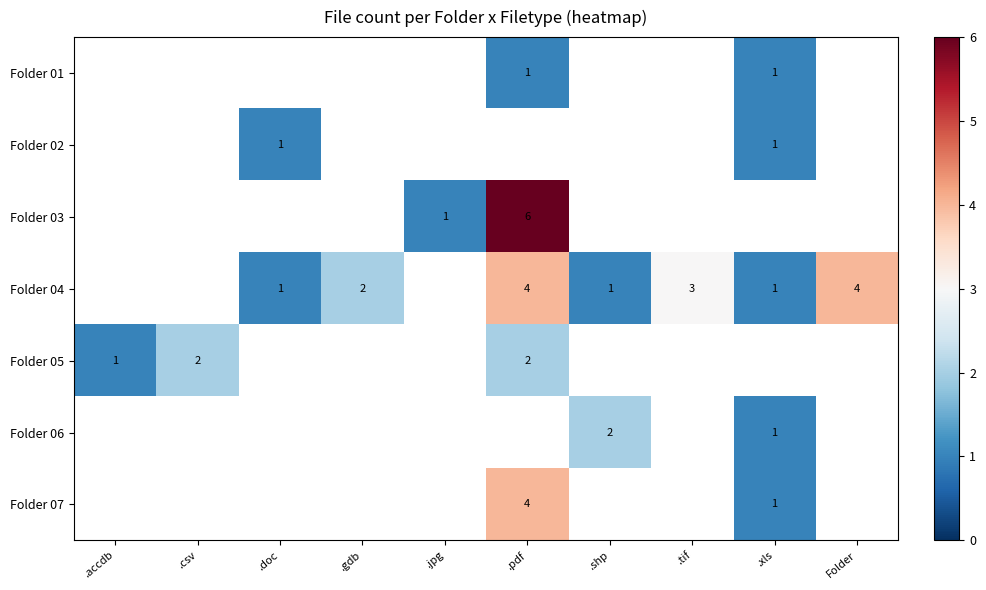

True or false: Folder 07 has a value of 5 at .pdf.

False